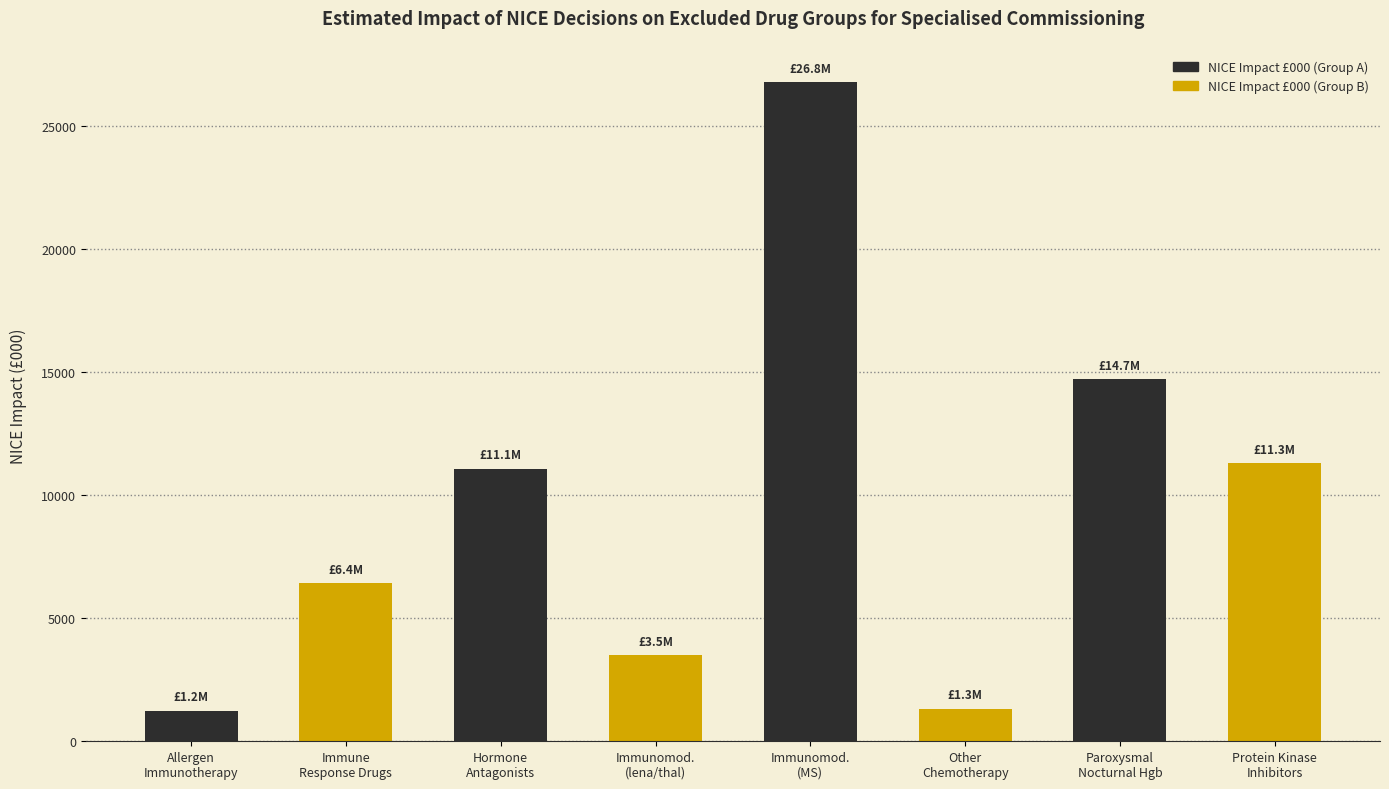

What is the sum of the values at Drugs affecting the Immune response and Allergen Immunotherapy?

7657.7